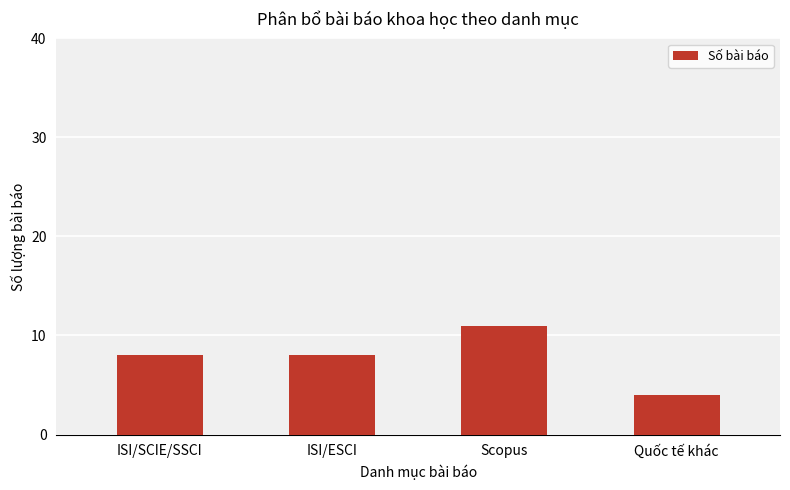

Approximately how many times larger is the value at ISI/SCIE/SSCI compared to Scopus?

0.7